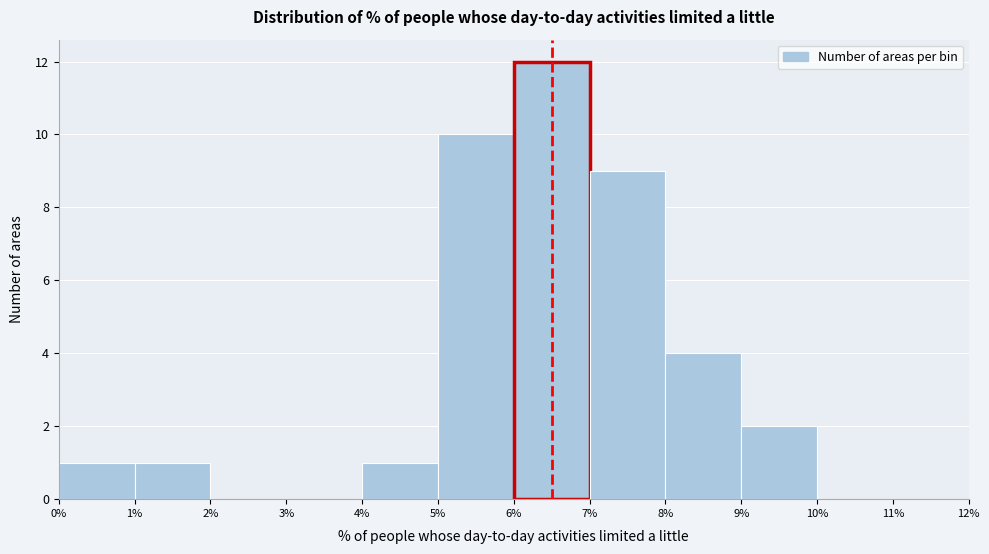

Reading left to right, list every bar in this chart as the range it spans on the x-axis followed by its height. The values are not printed on the chart, so give them approximately, as read against the axis.

0% to 1%: 1
1% to 2%: 1
2% to 3%: 0
3% to 4%: 0
4% to 5%: 1
5% to 6%: 10
6% to 7%: 12
7% to 8%: 9
8% to 9%: 4
9% to 10%: 2
10% to 11%: 0
11% to 12%: 0